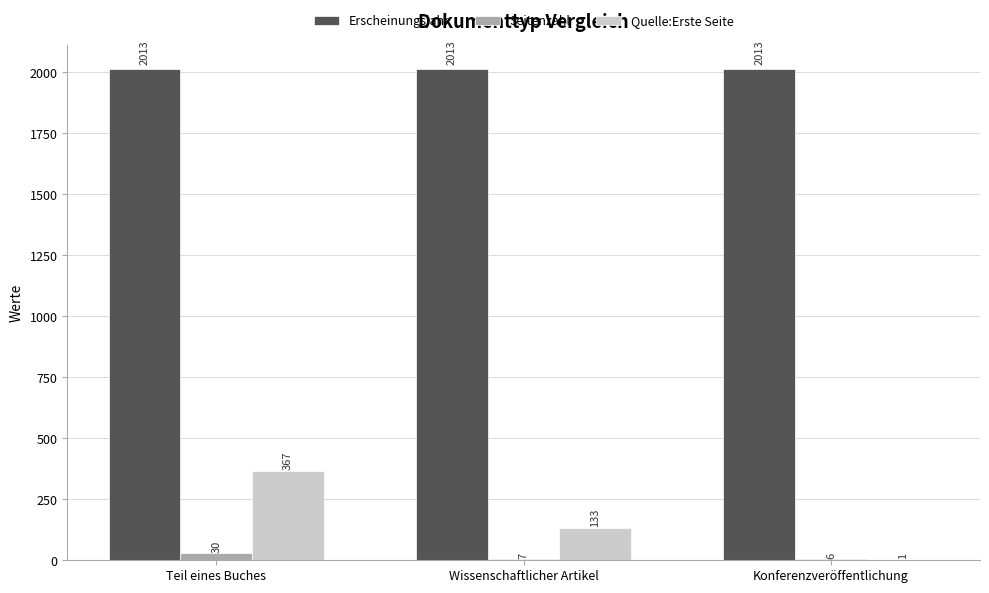

Which series has the largest total across all categories?

Erscheinungsjahr